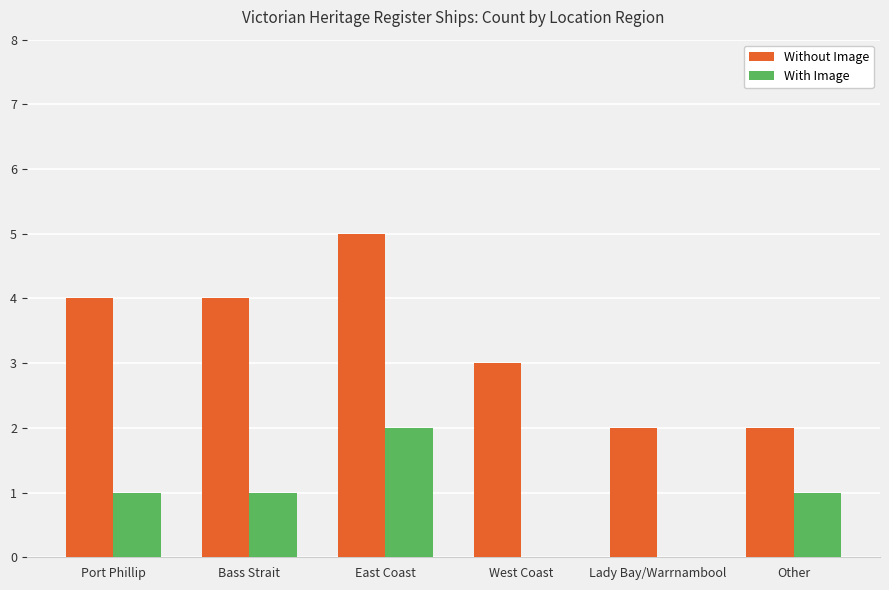

Read the Without Image value at East Coast.

5